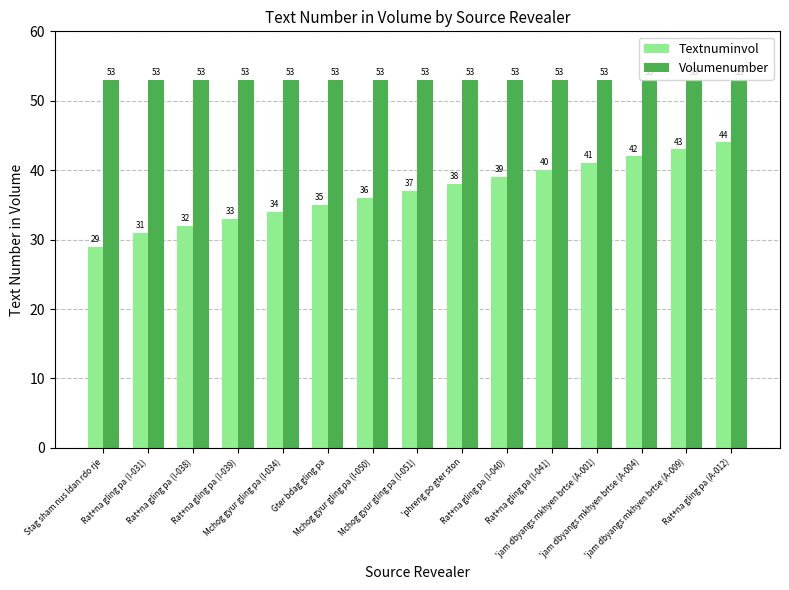

What is the label of the 13th bar from the left?

'jam dbyangs mkhyen brtse (A-004)